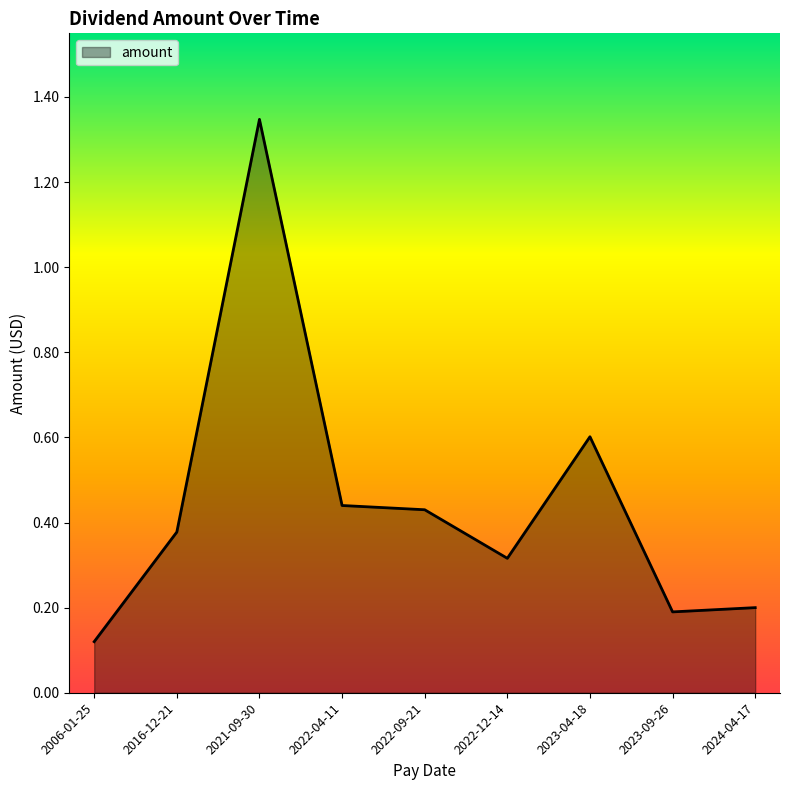

What position from the right is 2024-04-17?

1